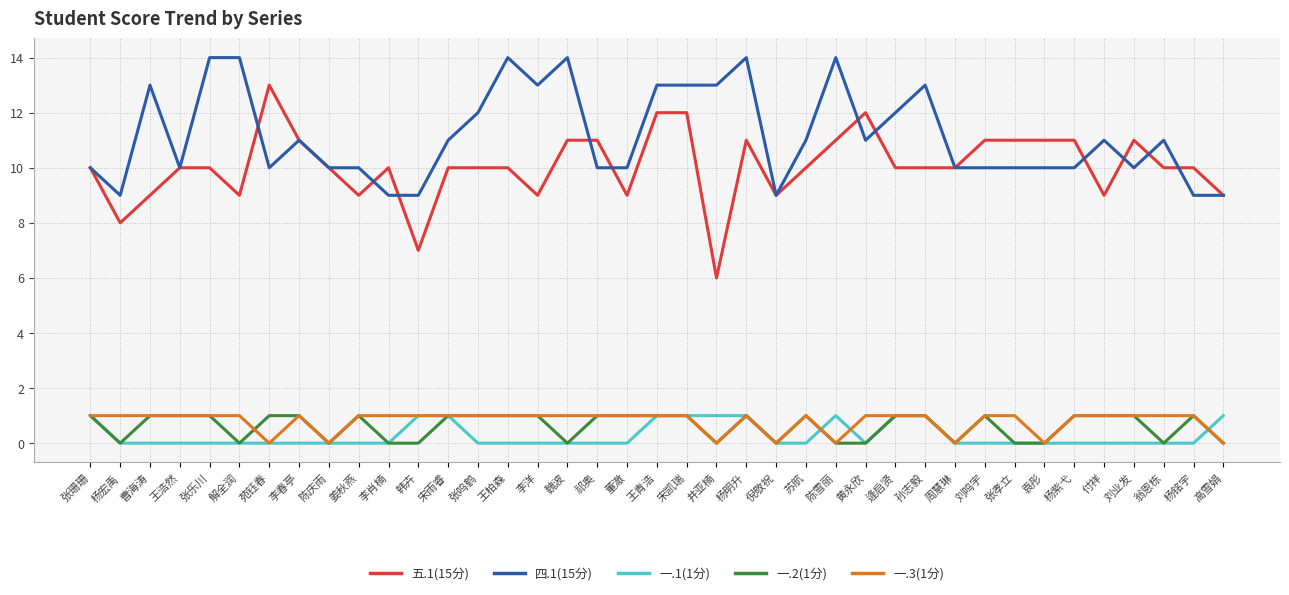

Is the value of 四.1(15分) at 逄启贤 greater than the value of 五.1(15分) at 祁奥?

Yes